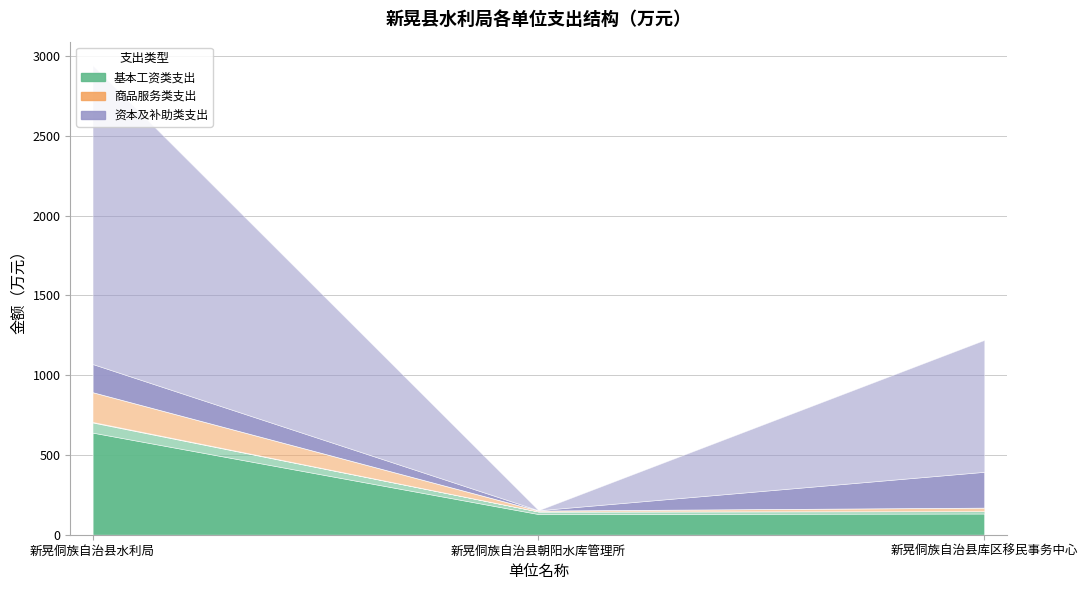

Does the chart display data point markers on the line(s)?

No